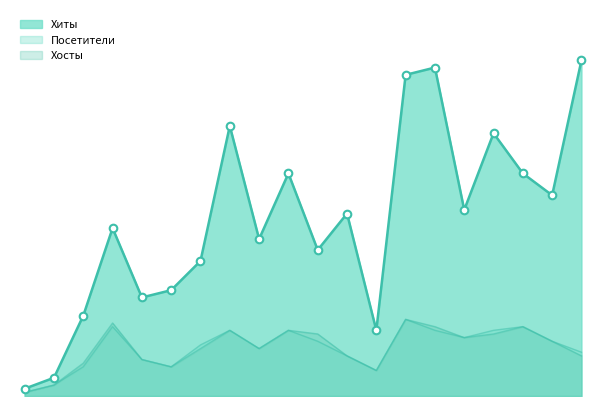

What is the total value across all series at 2024-05-30?

127